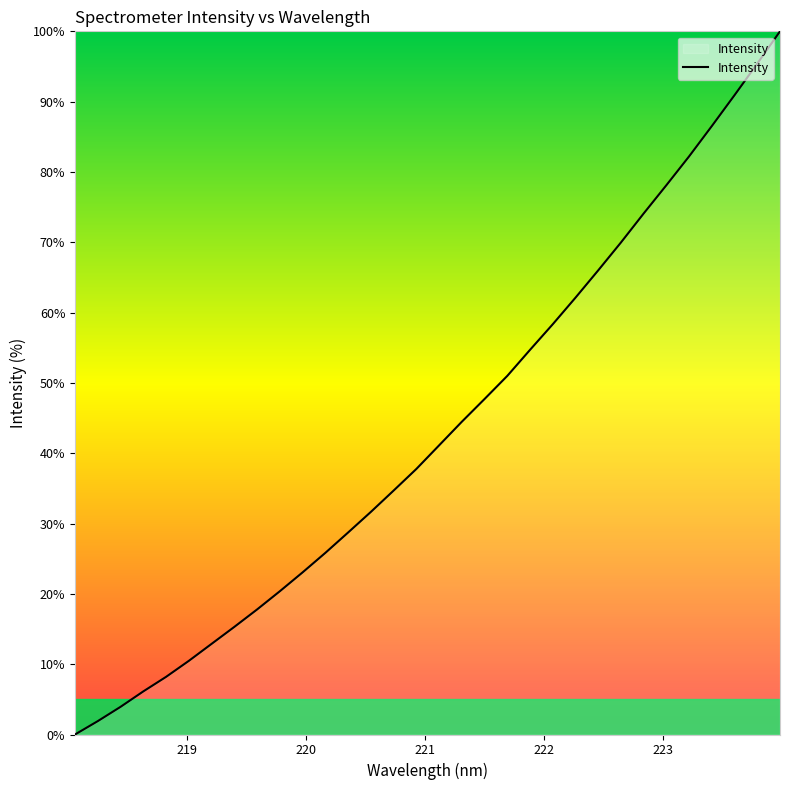

What is the maximum value shown in the chart?

100.0